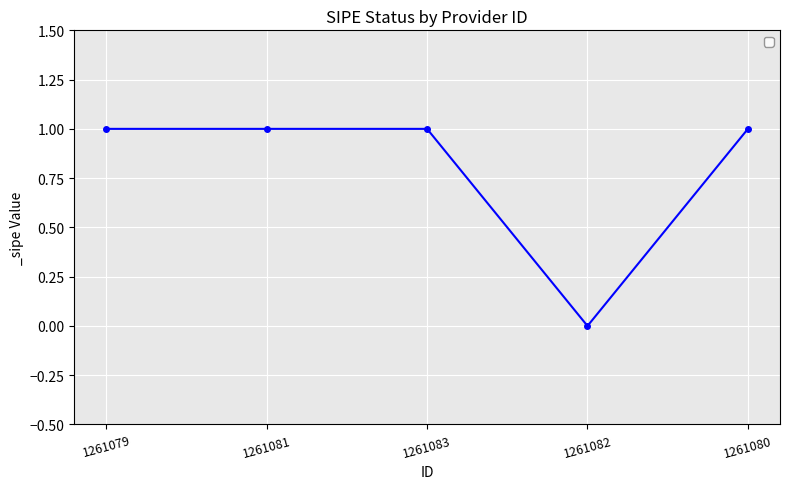

Approximately how many times larger is the value at 1261079 compared to 1261083?

1.0